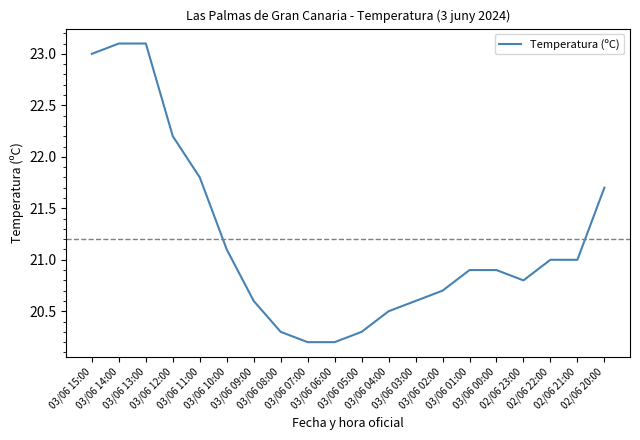

Approximately how many times larger is the value at 03/06 14:00 compared to 03/06 04:00?

1.1